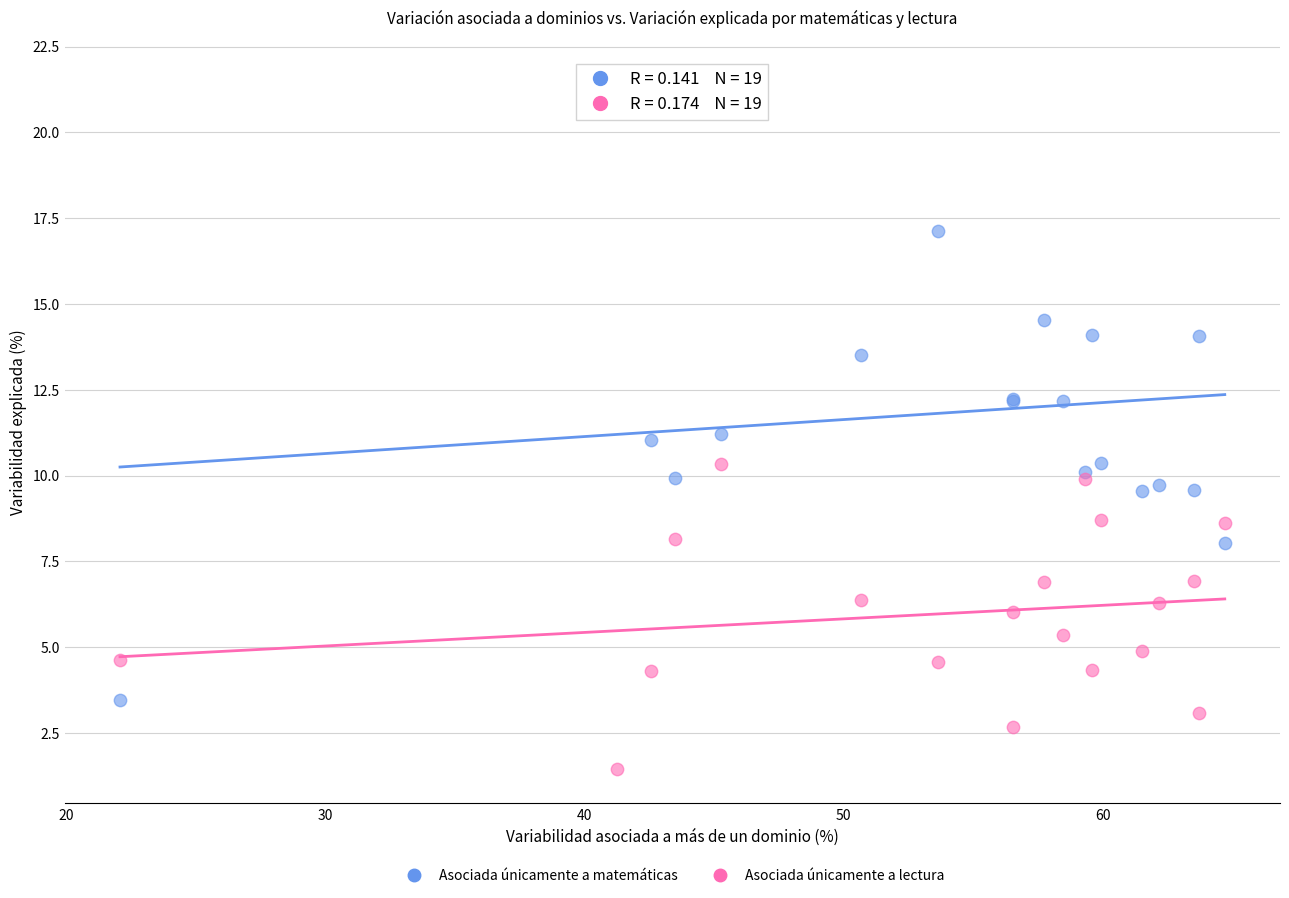

Which series contains the lowest Y value?

Asociada únicamente a lectura